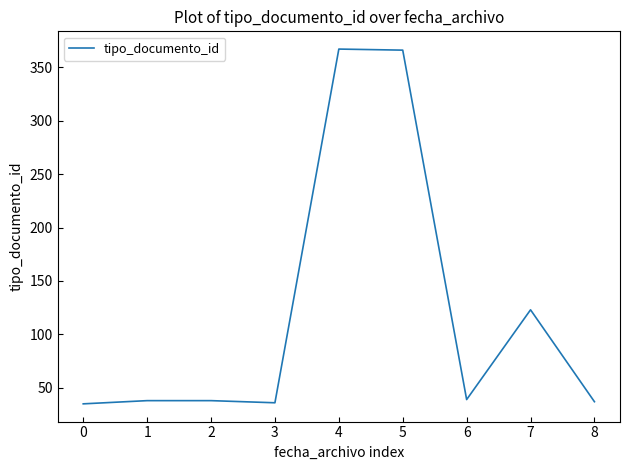

Does the chart display data point markers on the line(s)?

No